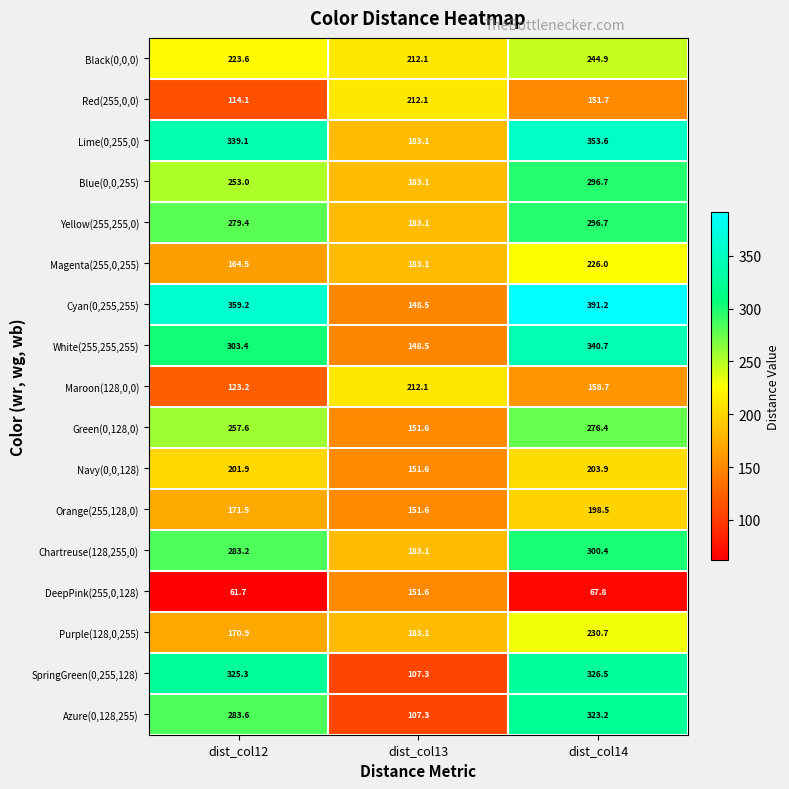

What is the difference between the Blue(0,0,255) values at dist_col13 and dist_col14?

113.6